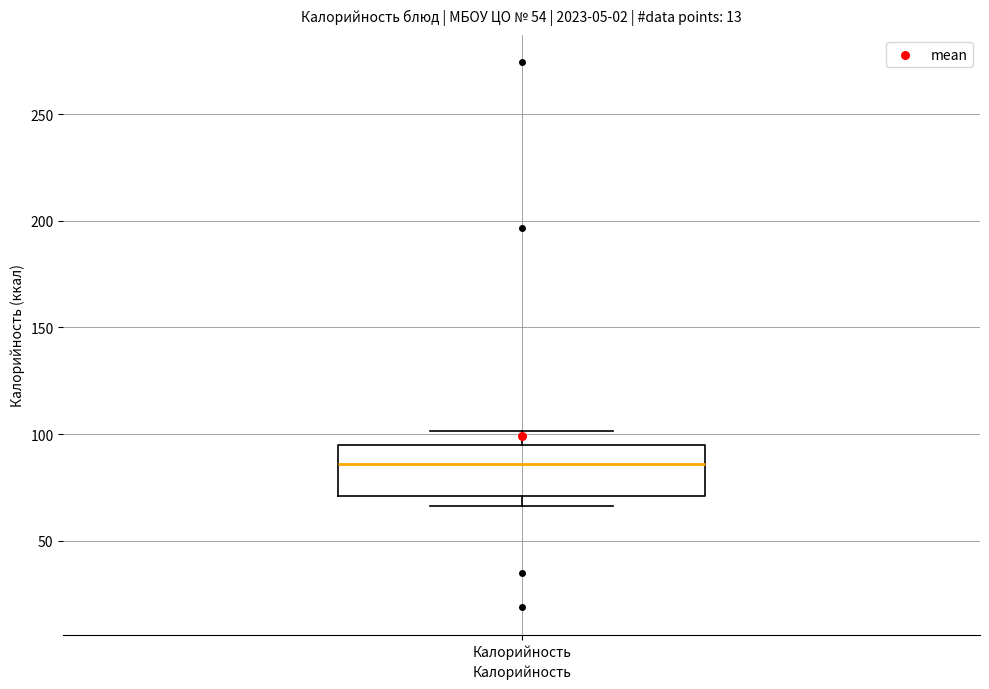

Read this box plot against the y-axis: the position of the median line, the range covered by the box, and the ends of both whiskers. The values are not printed on the chart, so give them approximately, as read against the axis.

median 85, box 70 to 95, whiskers 65 to 100